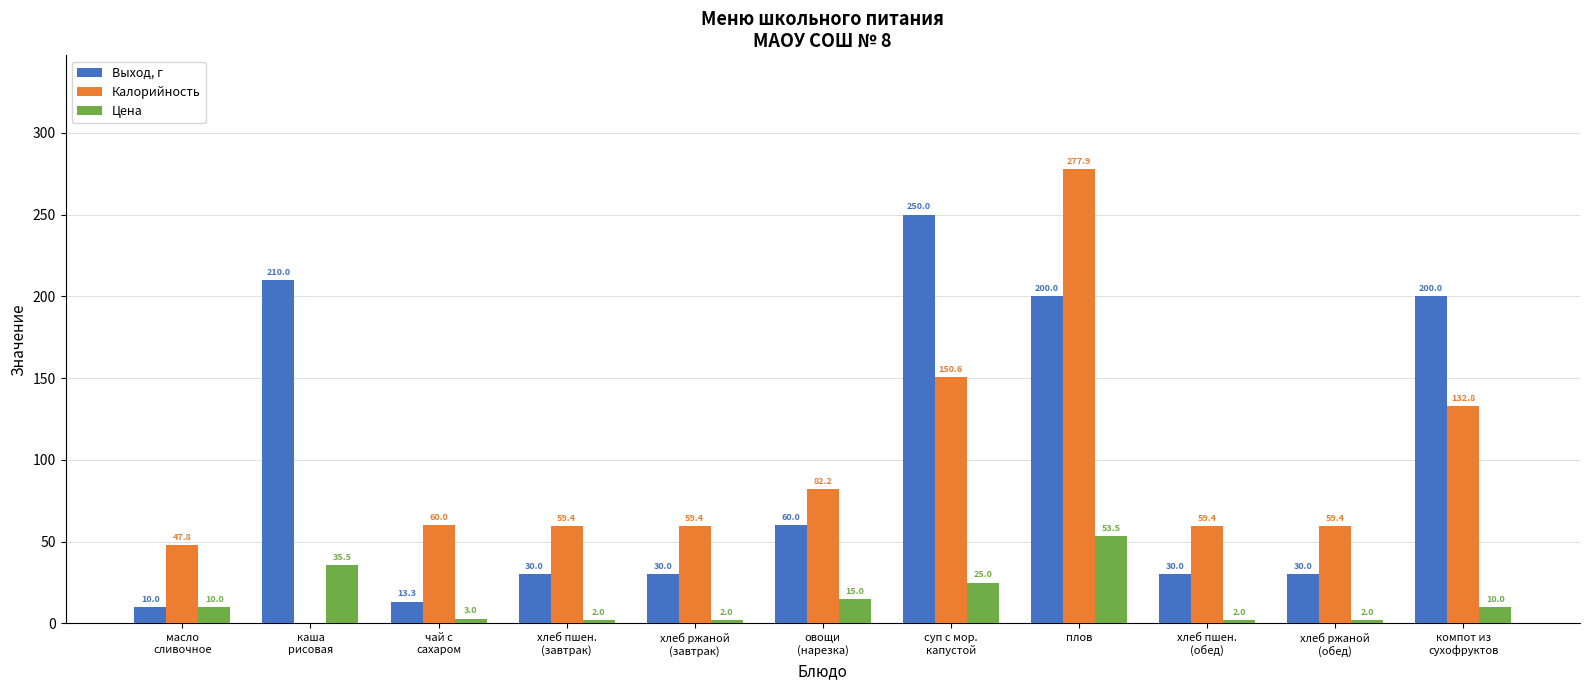

At which label does Выход, г first exceed 30?

каша
рисовая